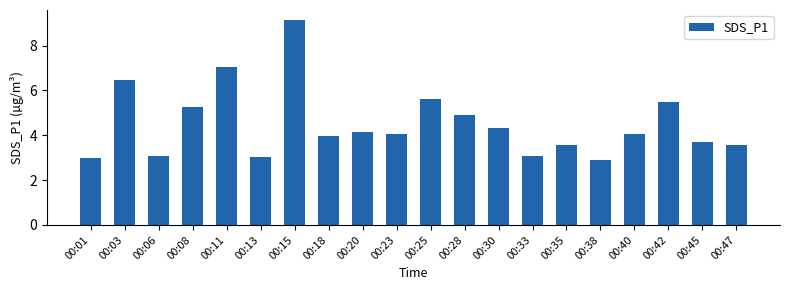

How many bars are there in total?

20